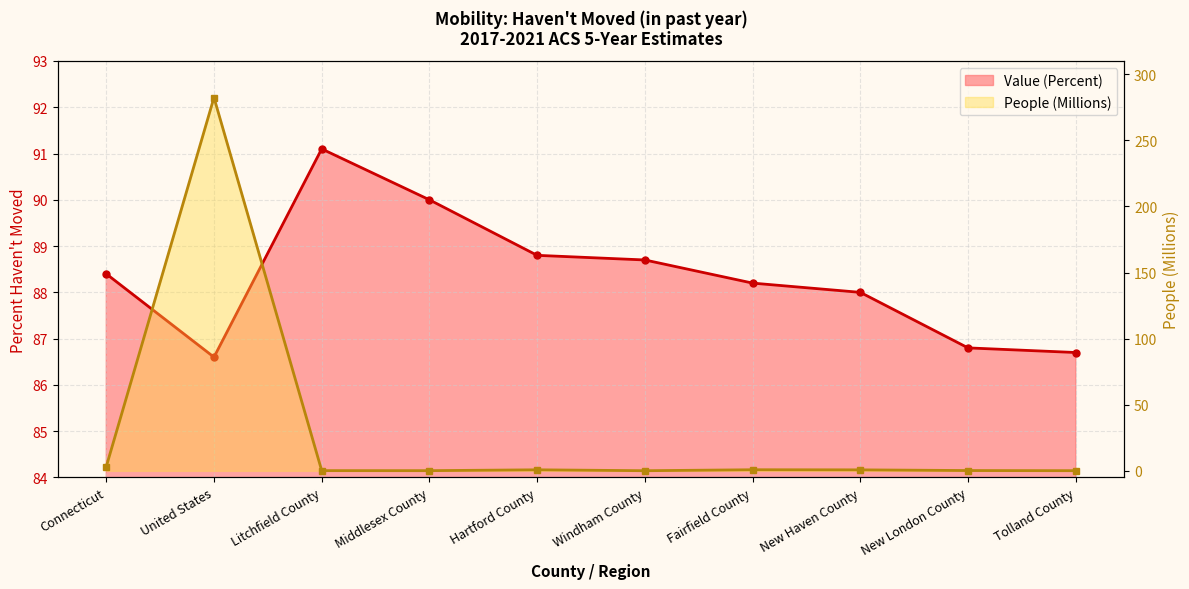

How many lines are shown in the chart?

2